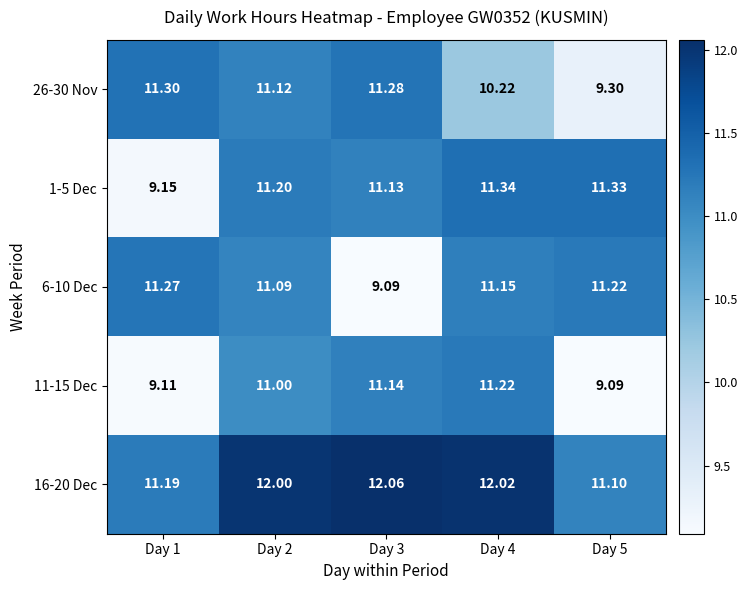

Which series has the largest range (max minus min)?

1-5 Dec